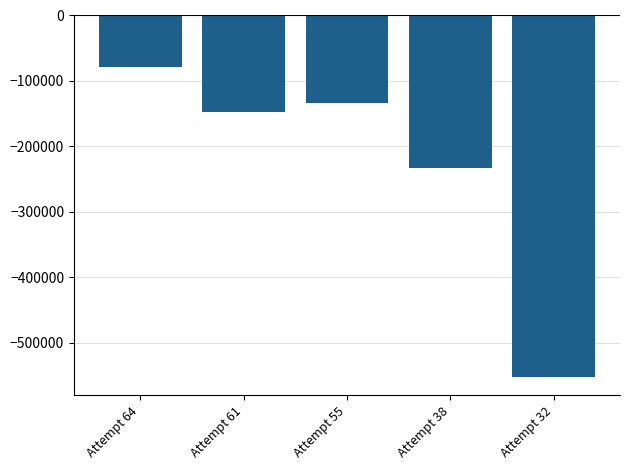

The chart shows a value of -50665 at Attempt 64. True or false?

False